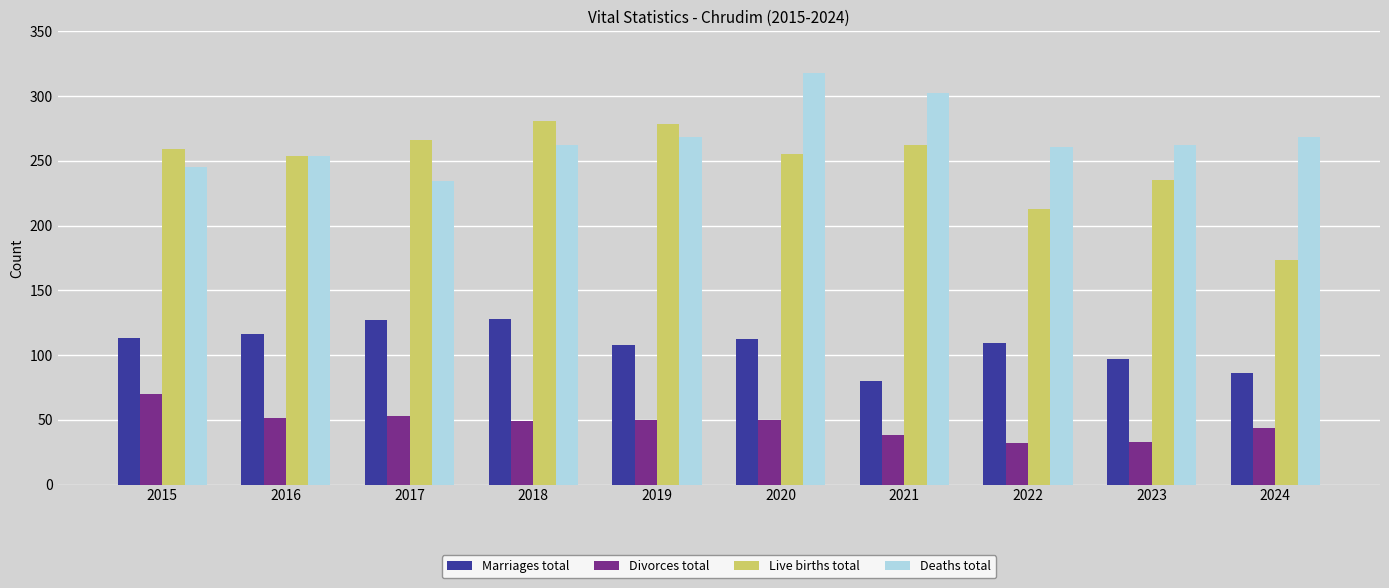

What is the difference between the Divorces total values at 2022 and 2017?

21